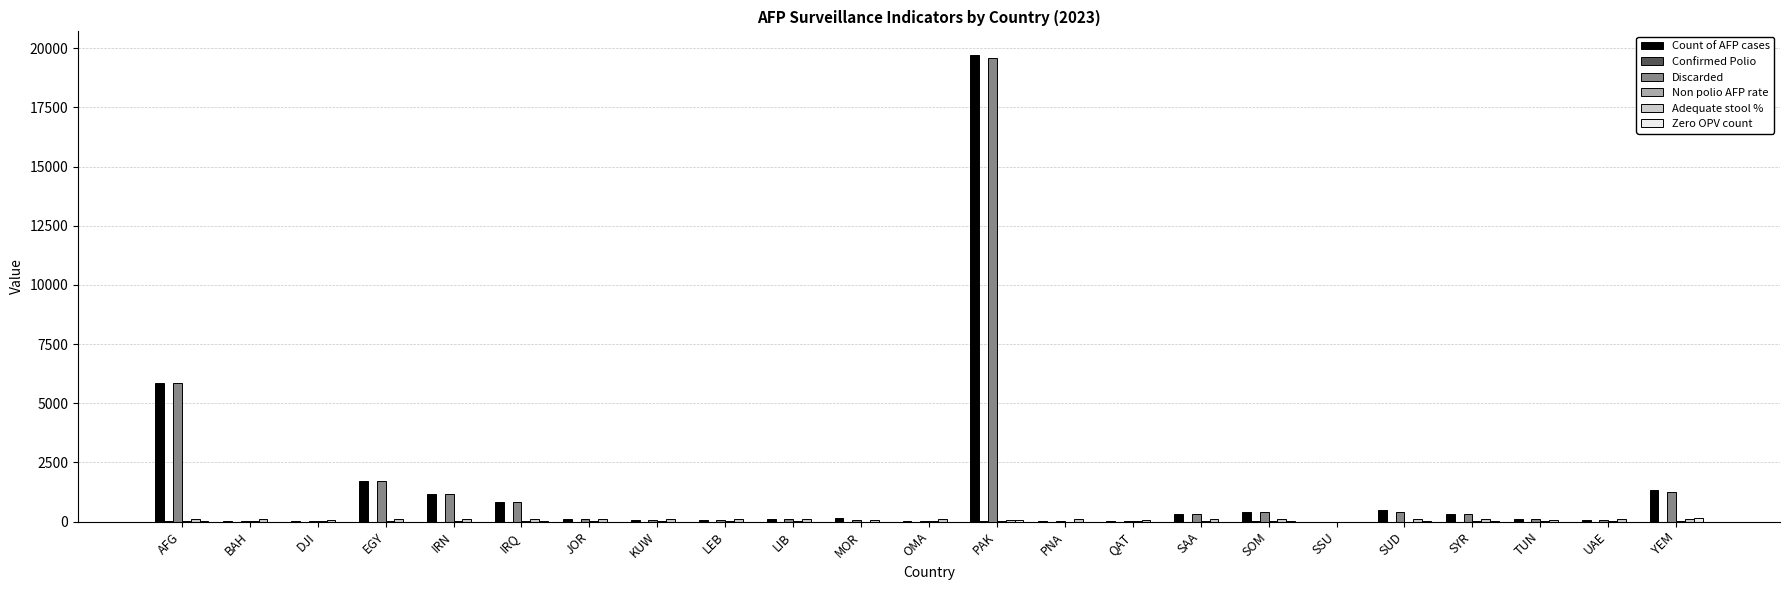

True or false: Discarded has a value of 19580.0 at PAK.

True